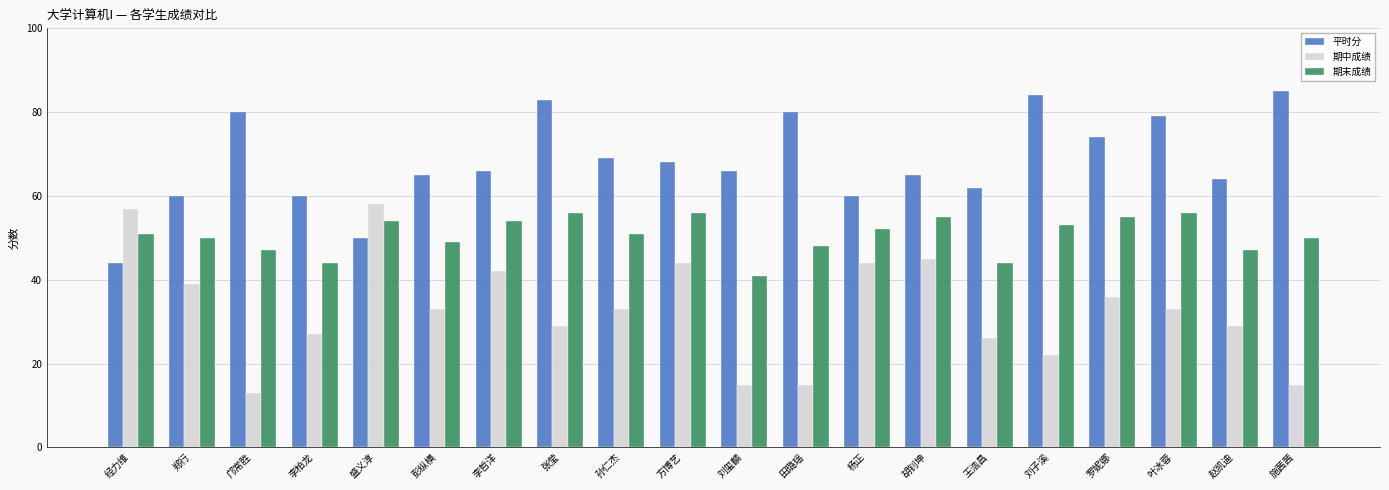

Which series changed the most between 李柏龙 and 刘子溪?

平时分